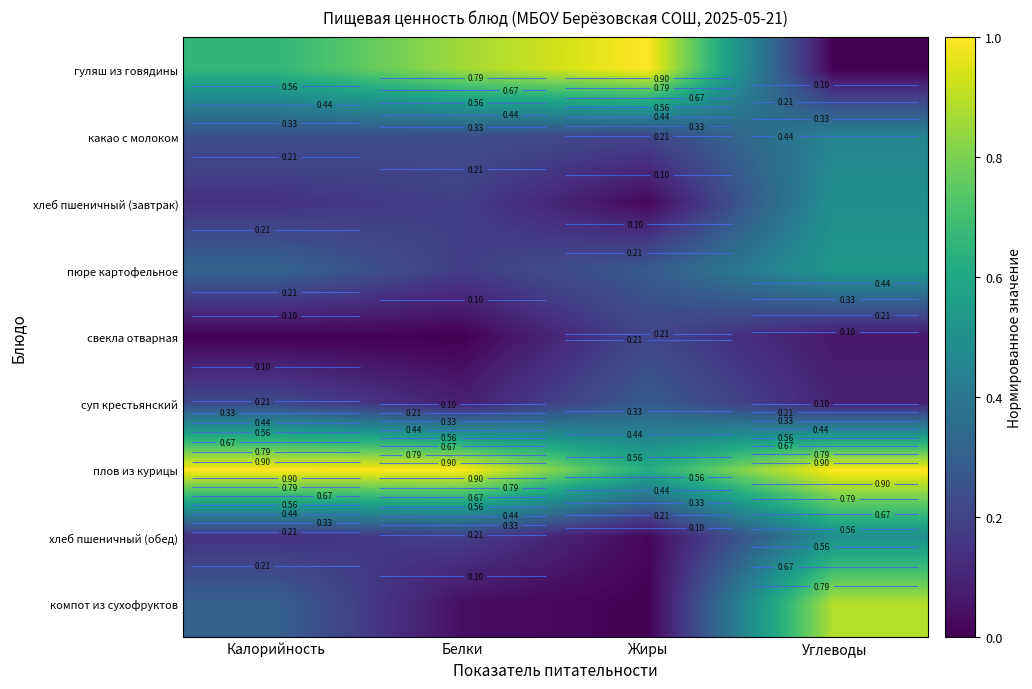

Which series has the largest total across all categories?

плов из курицы